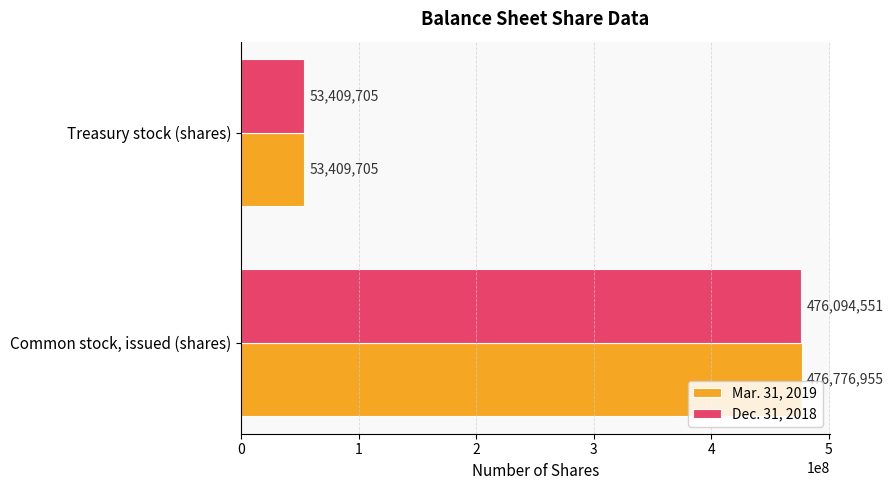

What is the difference between the Mar. 31, 2019 values at Common stock, issued (shares) and Treasury stock (shares)?

423367250